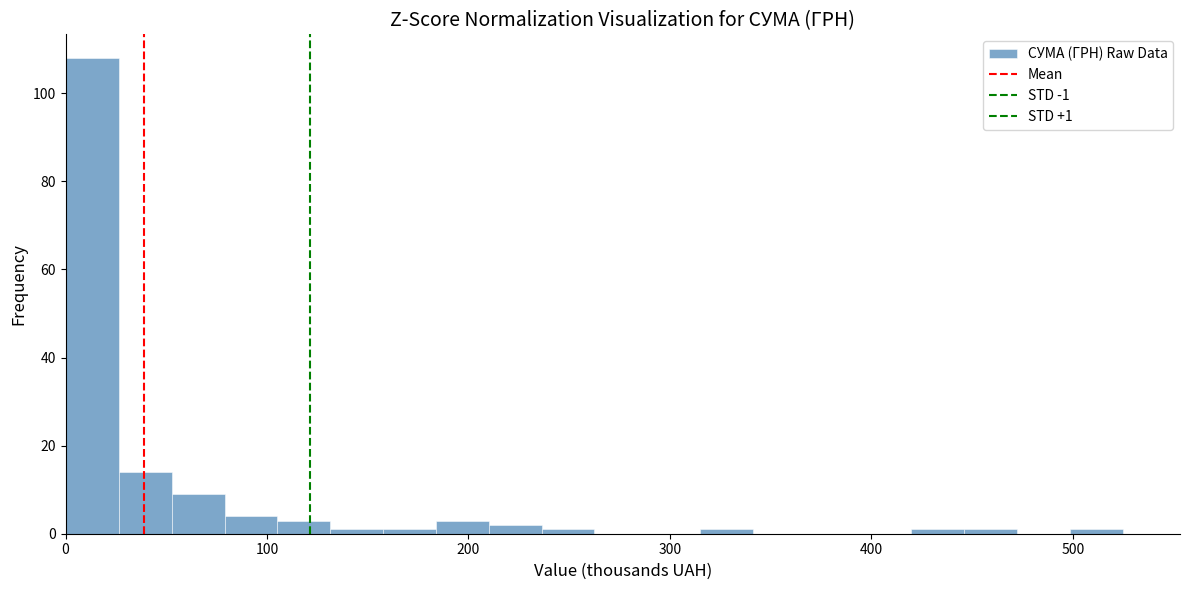

Read against the x-axis, roughly where is the centre of the tallest bar?

10